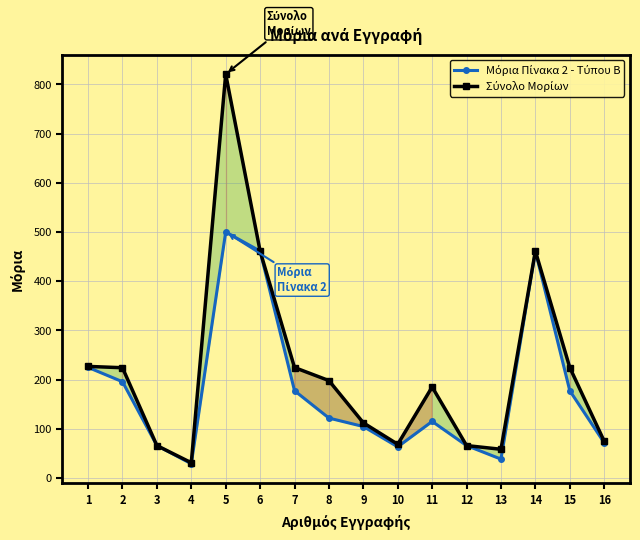

Is the value of Μόρια Πίνακα 2 - Τύπου Β at 13 greater than the value of Σύνολο Μορίων at 5?

No